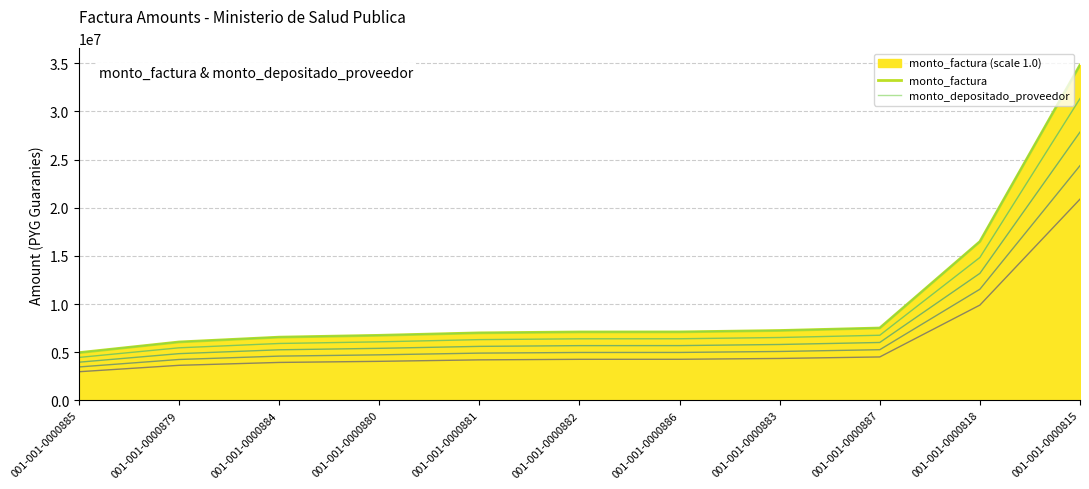

What is the minimum value shown in the chart?

4950000